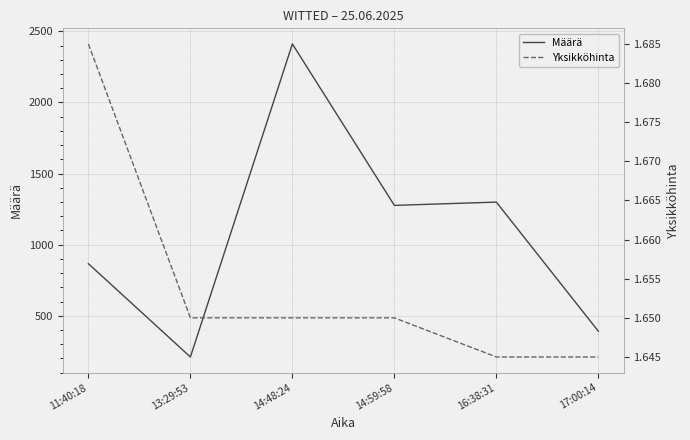

What is the sum of the Määrä values at 11:40:18 and 16:38:31?

2165